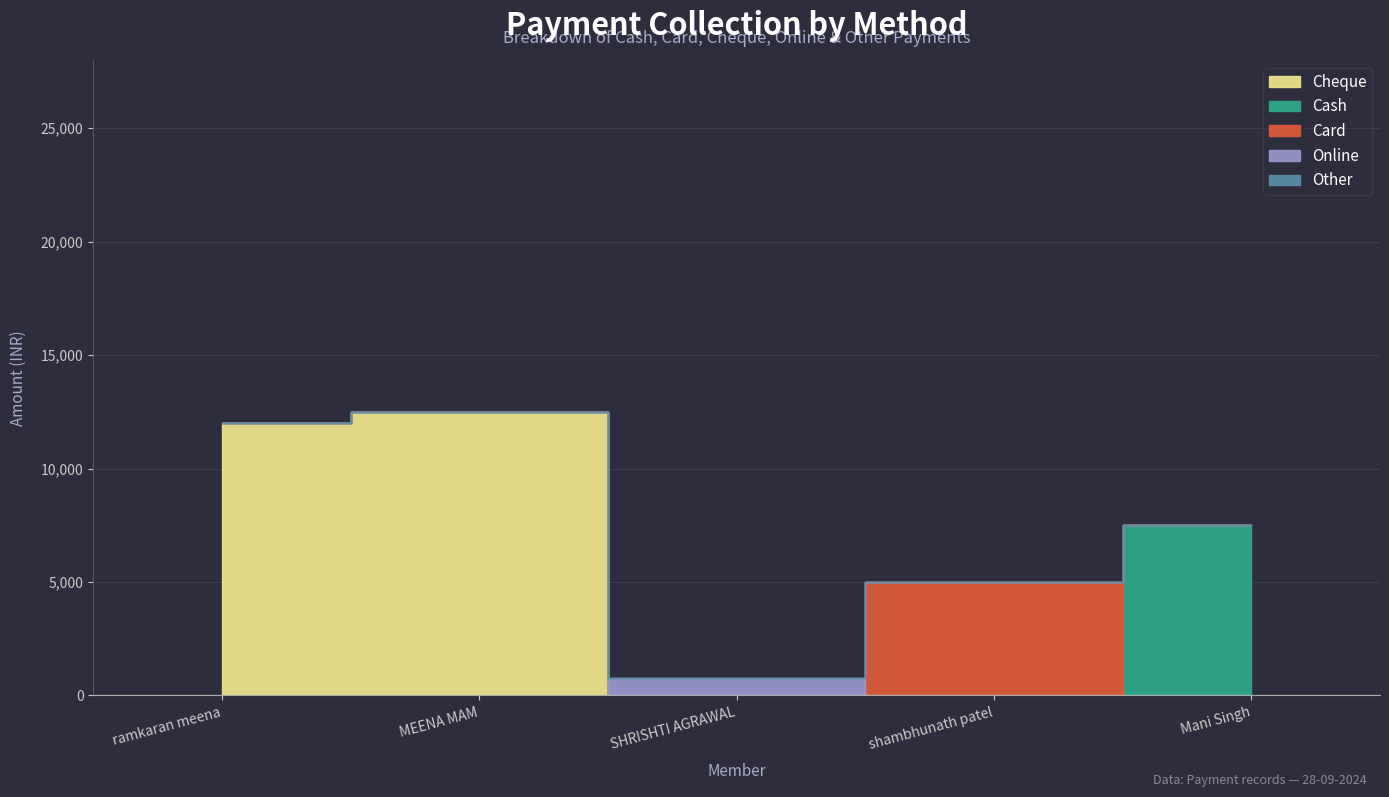

The value of Cheque at shambhunath patel is 6980. True or false?

False